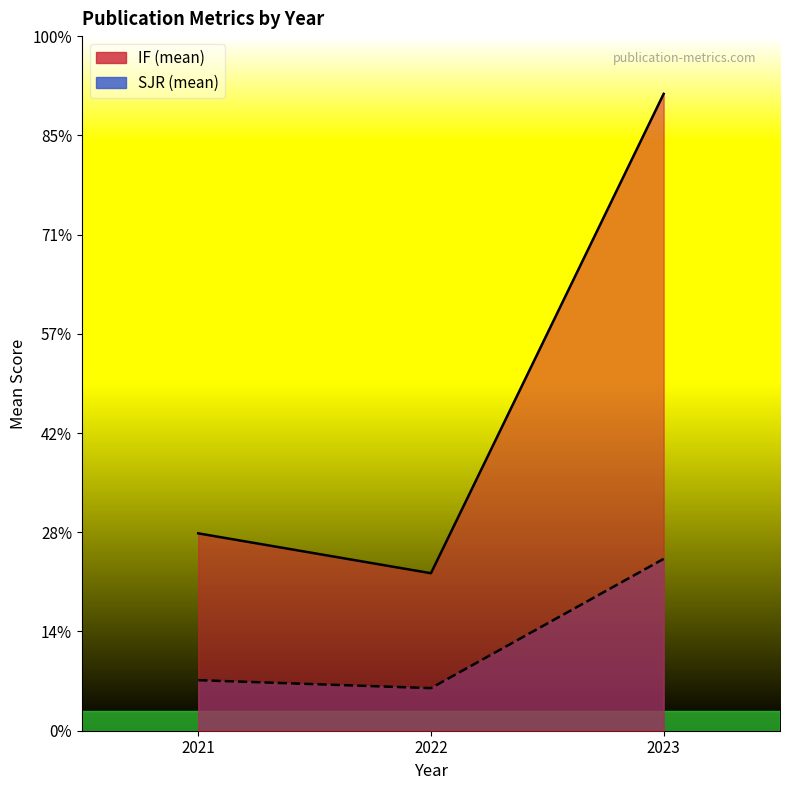

The value of SJR at 2022 is 0.9. True or false?

False